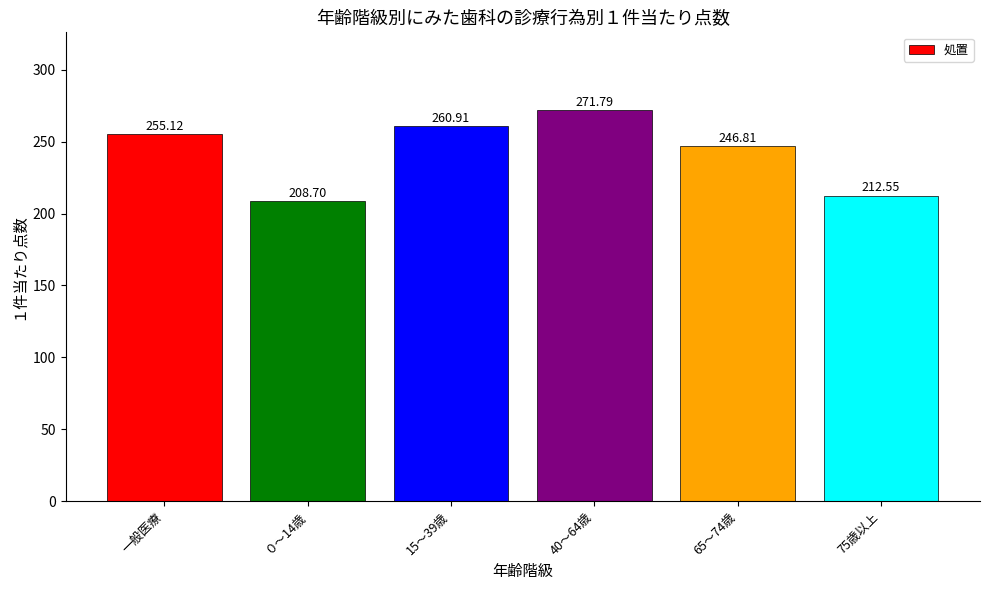

List the labels in order of value, smallest first.

０～14歳, 75歳以上, 65～74歳, 一般医療, 15～39歳, 40～64歳